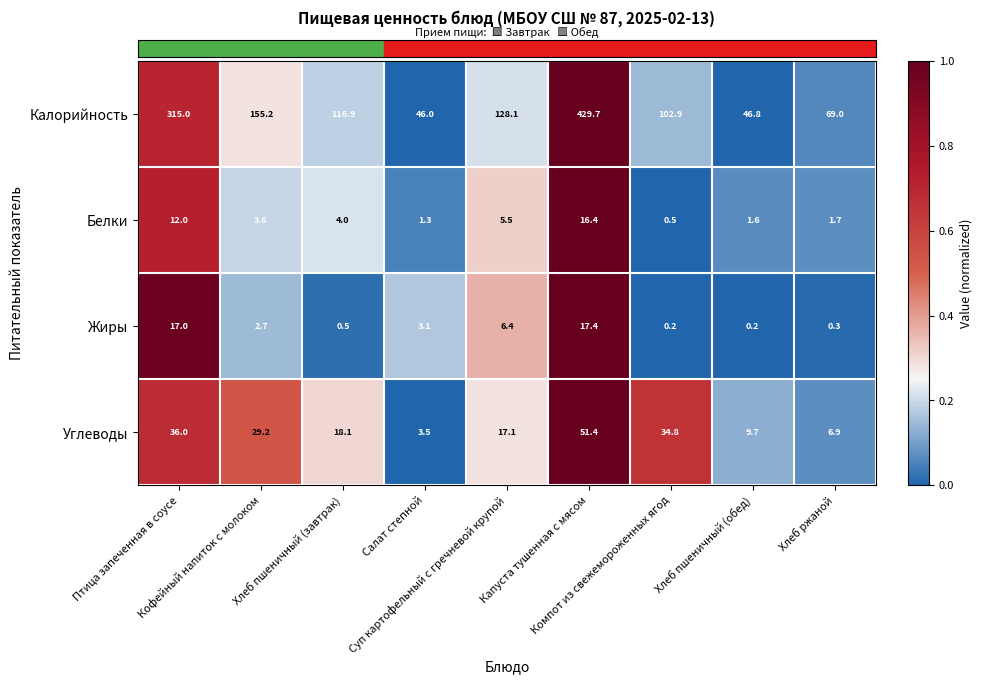

Which series has the widest spread of values?

Калорийность